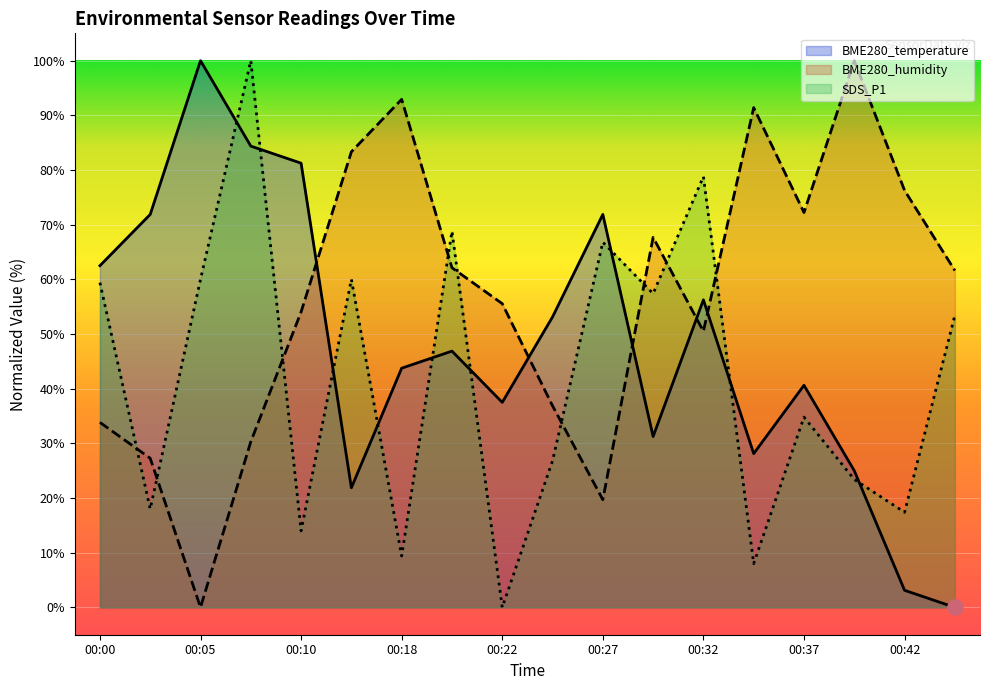

What is the total value across all series at 00:07?

214.7